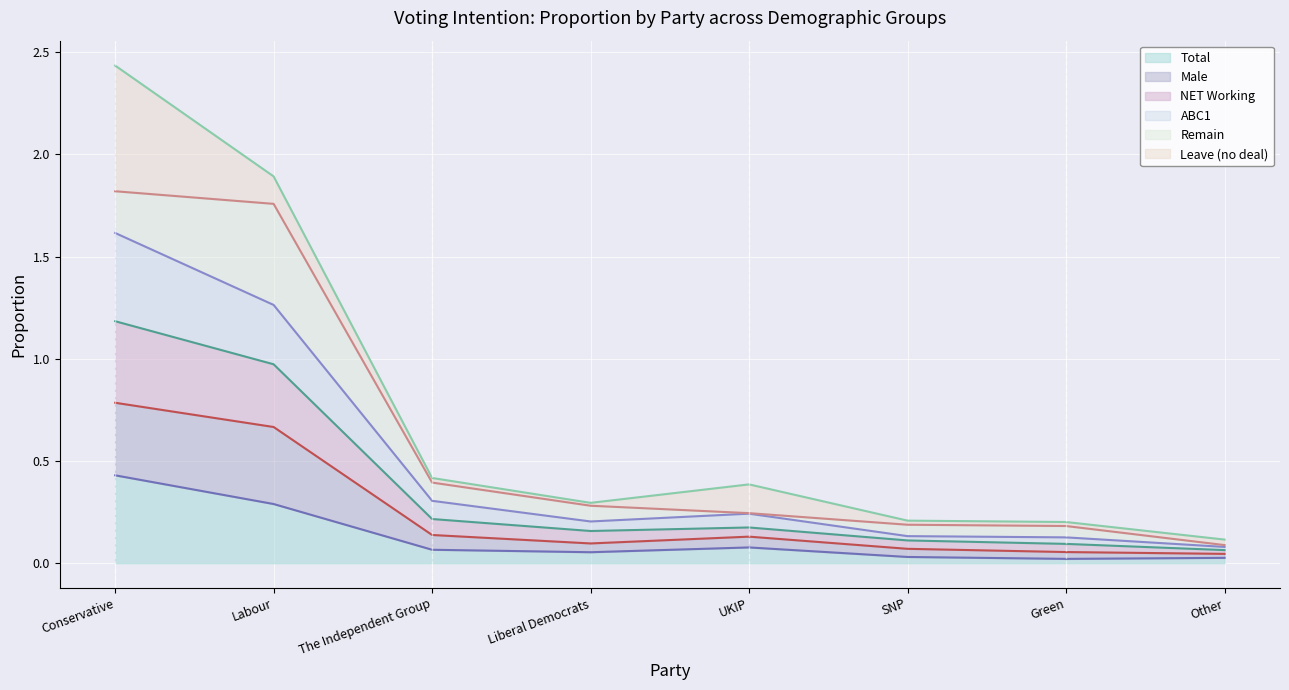

True or false: ABC1 (line) has a value of 0.4 at The Independent Group.

False